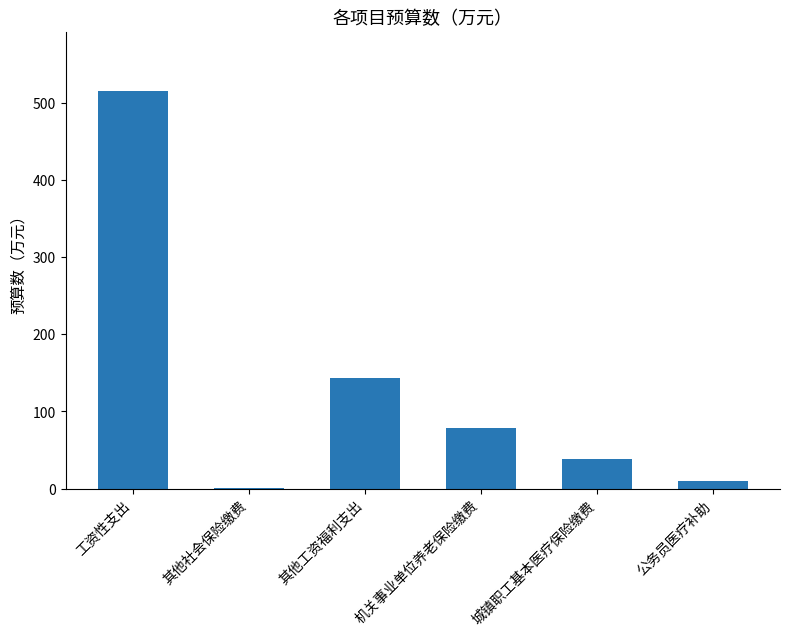

Reading right to left, what are all the values shown in this chart?

公务员医疗补助=9.9	城镇职工基本医疗保险缴费=38.0	机关事业单位养老保险缴费=78.9	其他工资福利支出=143.9	其他社会保险缴费=0.5	工资性支出=514.8